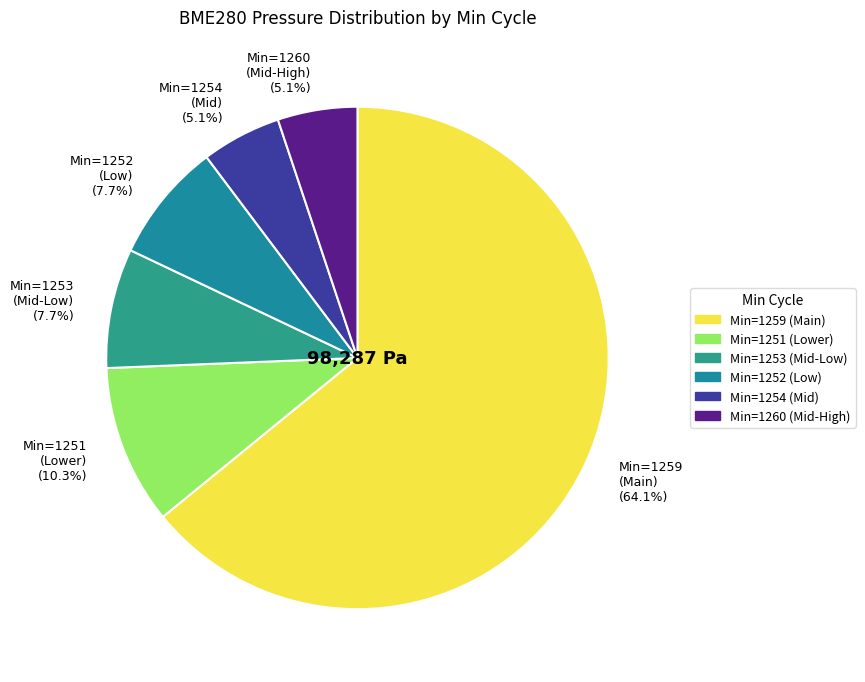

Which slice is the largest?

Min=1259 (Main) (64.1%)